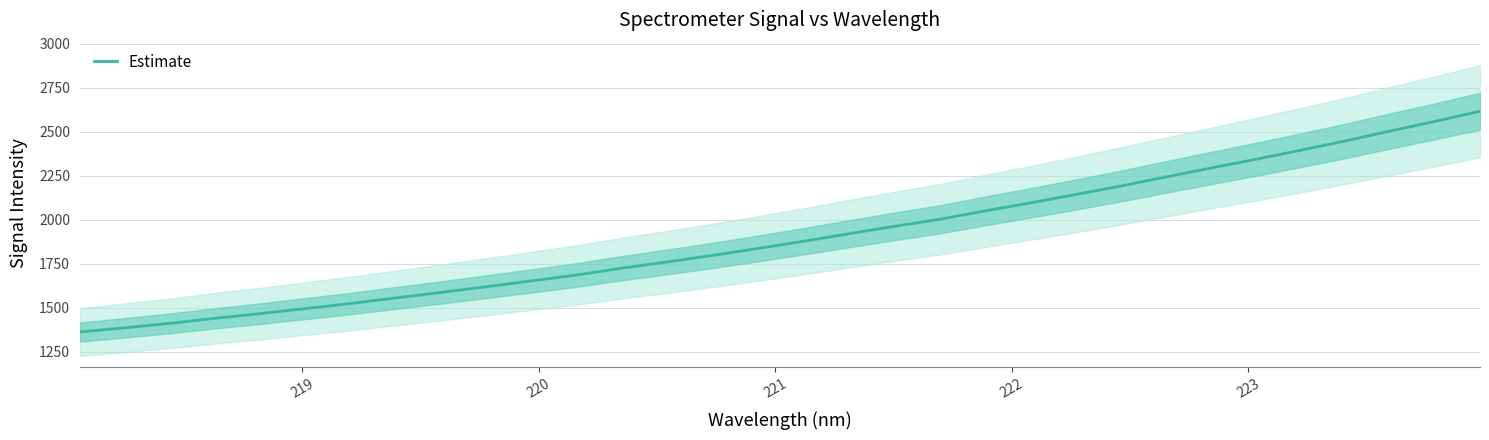

What is the value of the 32nd point from the left?

2615.9